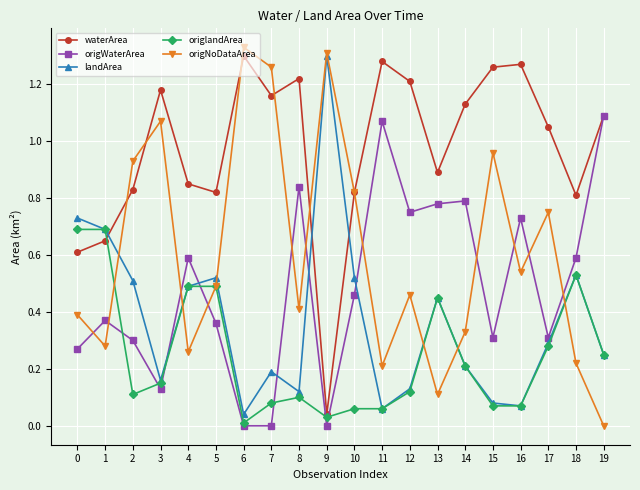

Where is origNoDataArea nearest to the value 0?

19